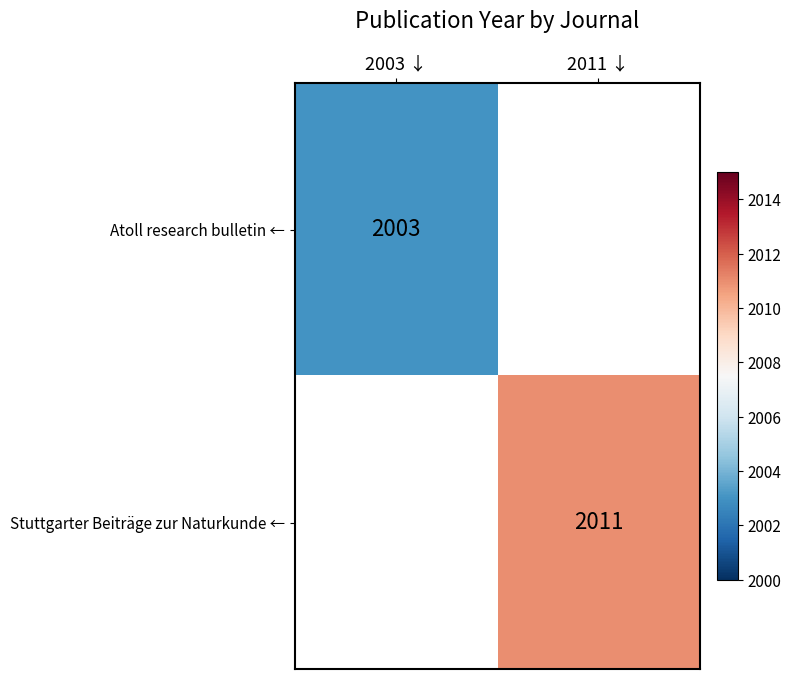

The value of Stuttgarter Beiträge zur Naturkunde ← at 2011 ↓ is 2011. True or false?

True